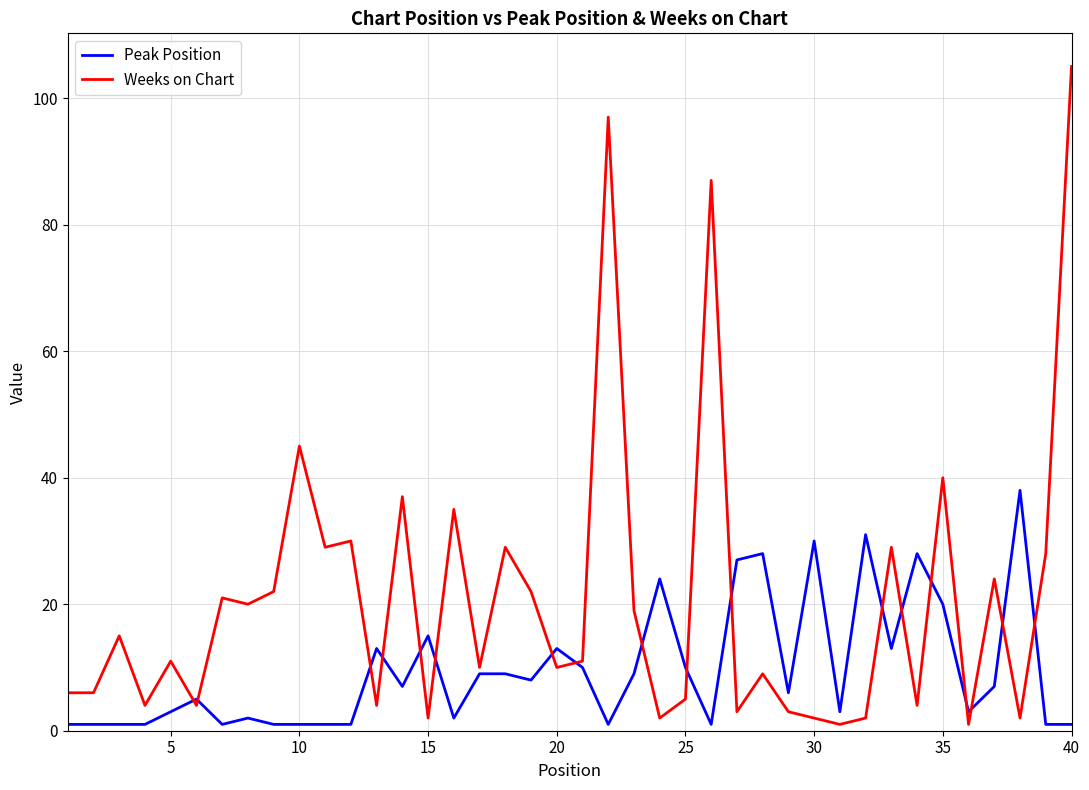

Which series has the largest total across all categories?

Weeks on Chart